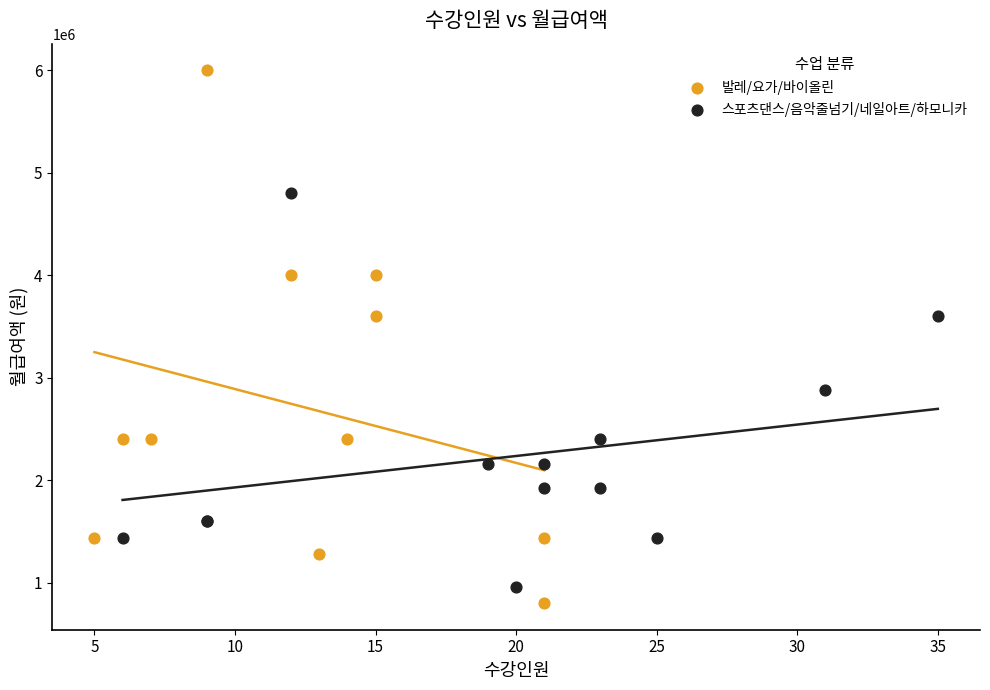

Which series has the widest spread of Y values?

발레/요가/바이올린